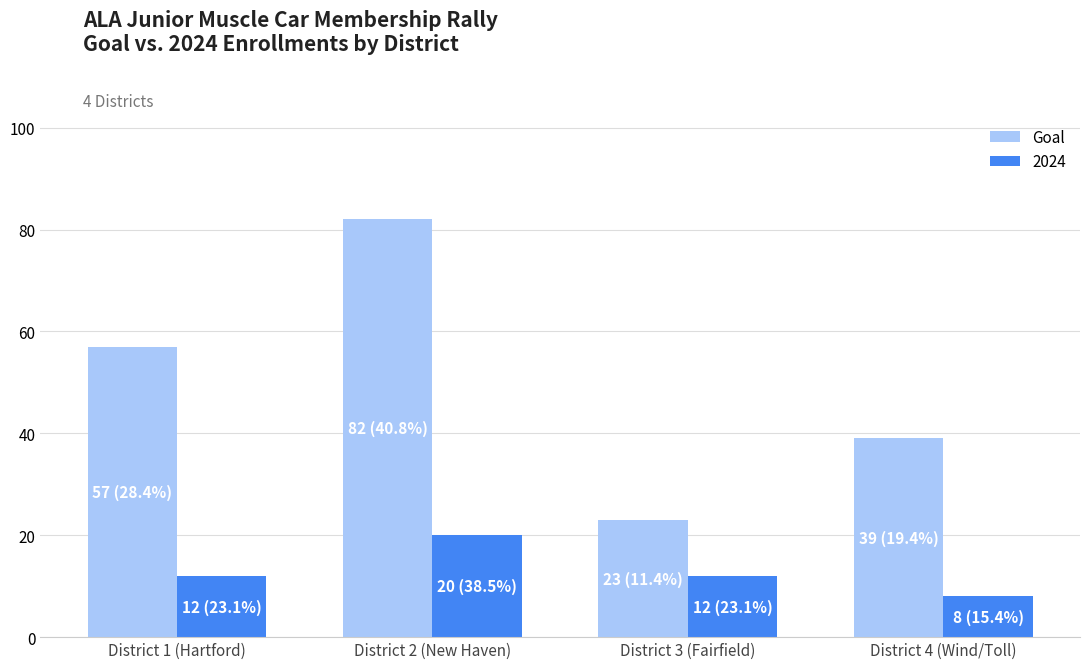

What position from the right is District 1 (Hartford)?

4